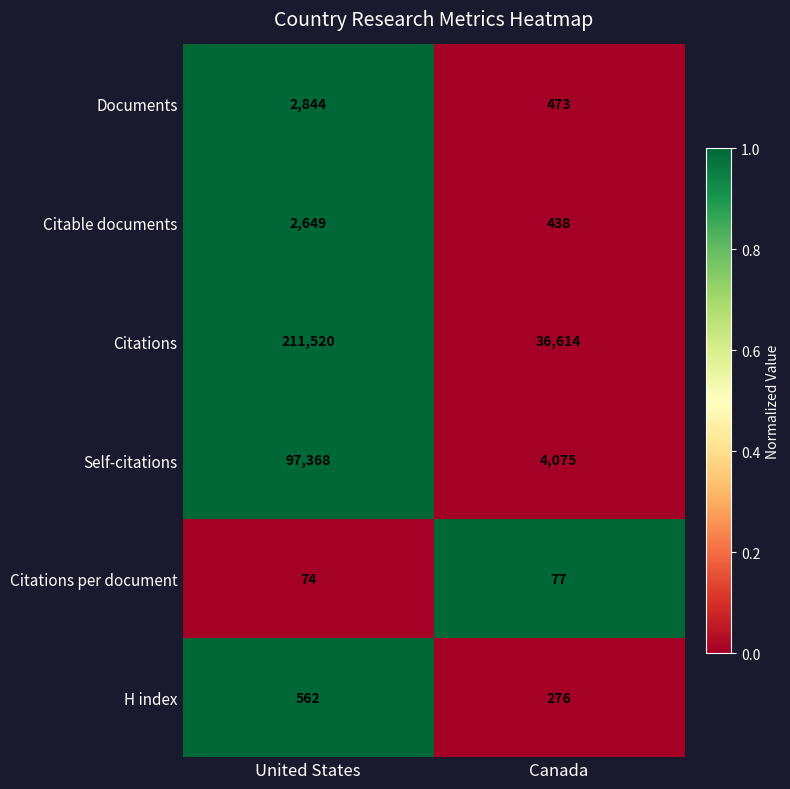

Is the value of H index at United States greater than the value of Citable documents at Canada?

Yes